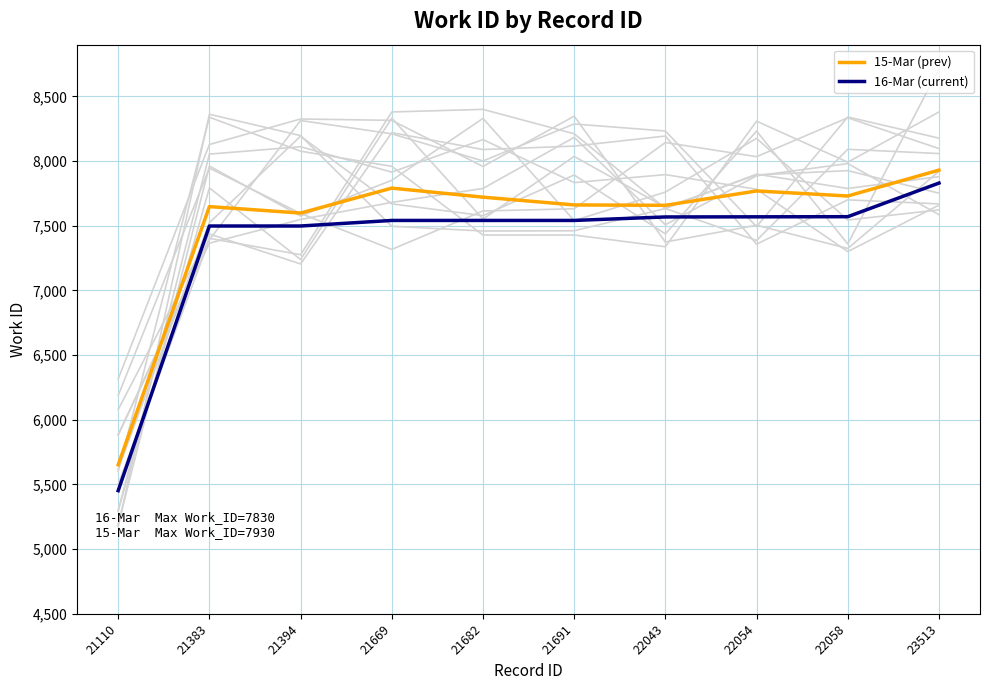

Which has a higher value, 21110 or 21394?

21394